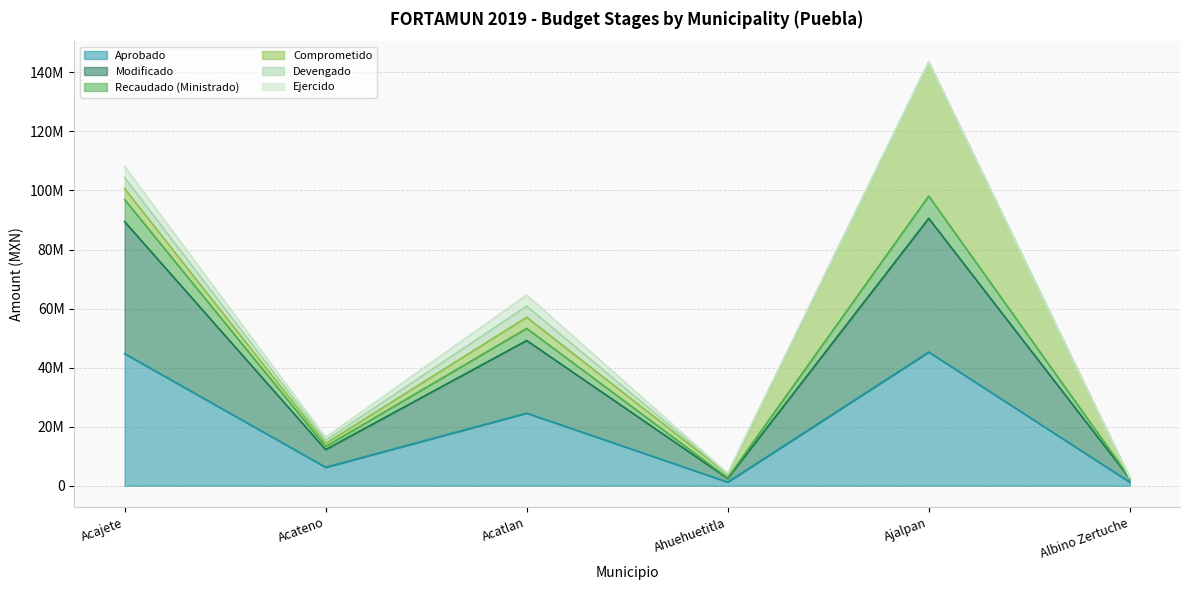

What is the difference between the maximum and minimum values in the Recaudado (Ministrado) series?

95436156.8